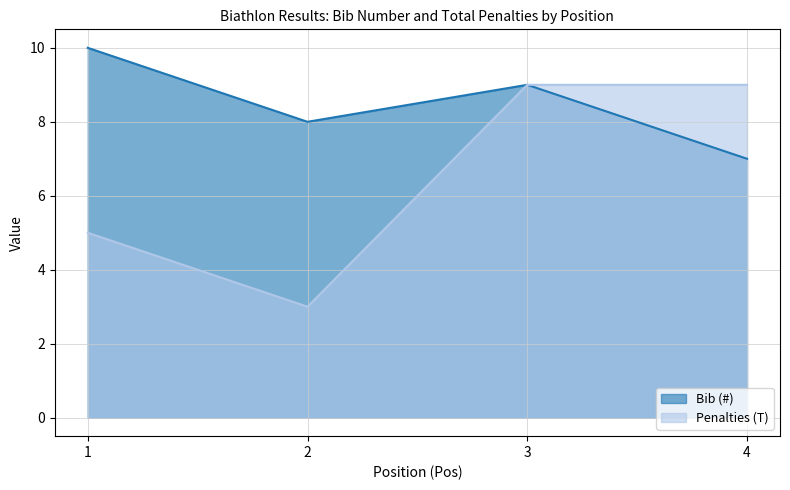

True or false: Penalties (T) and Bib (#) cross at least once.

False